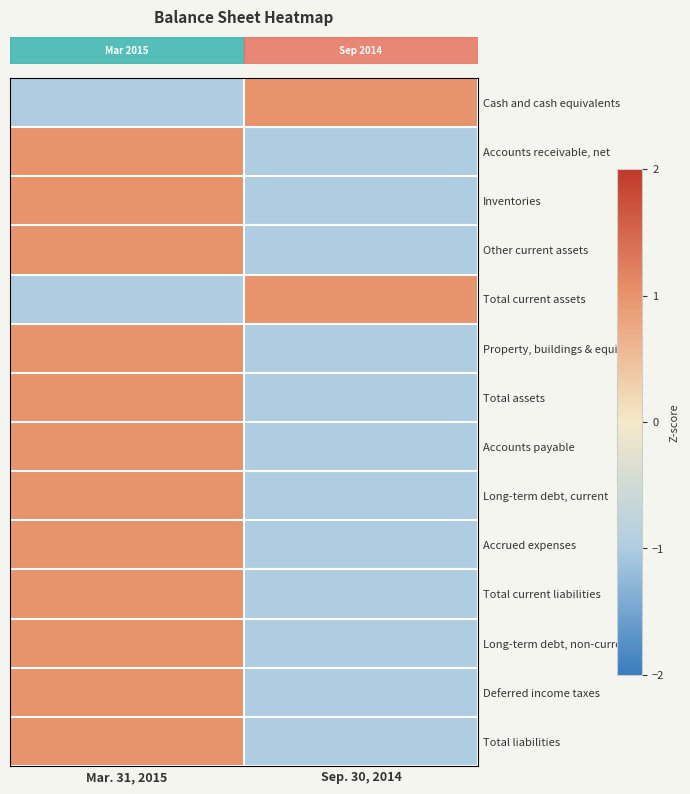

Which series has the largest total across all categories?

row_0